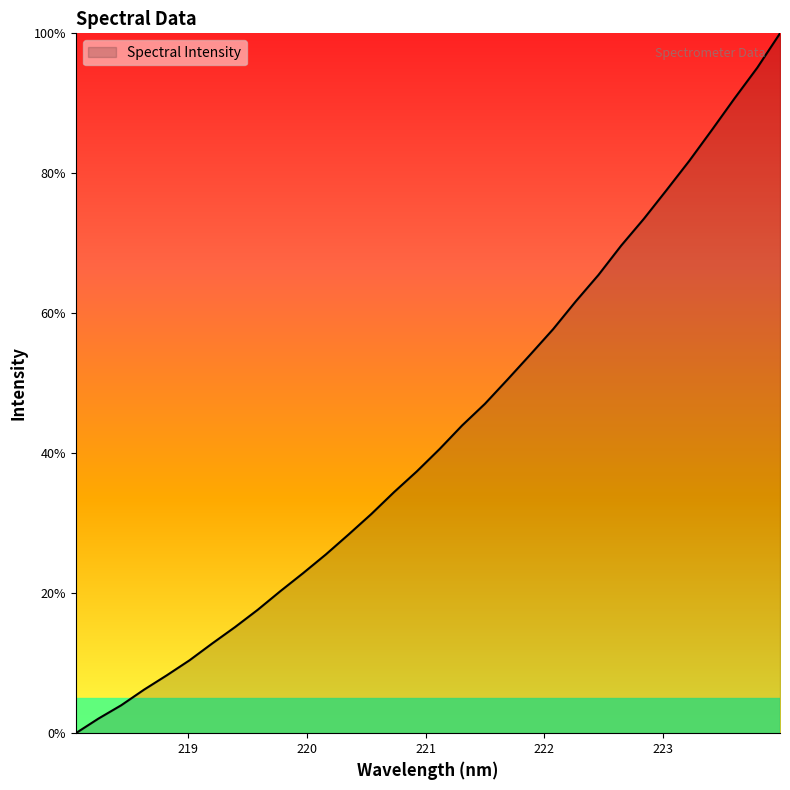

What is the maximum value shown in the chart?

100.0